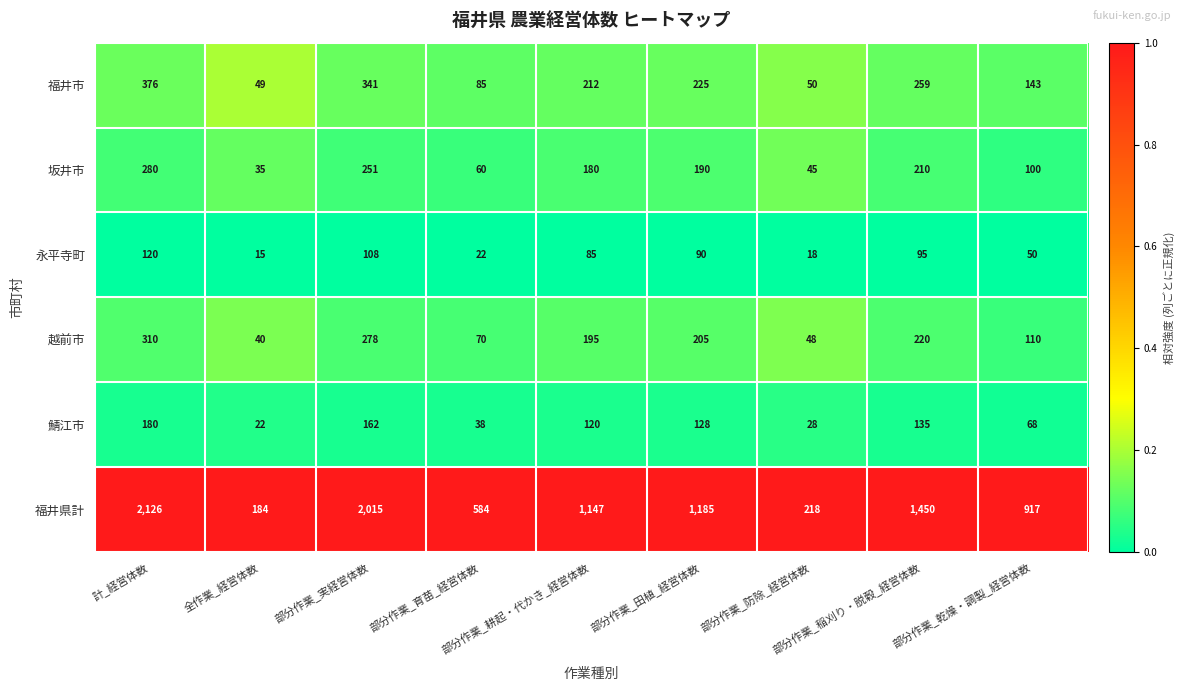

What is the difference between the maximum and minimum values in the 福井市 series?

327